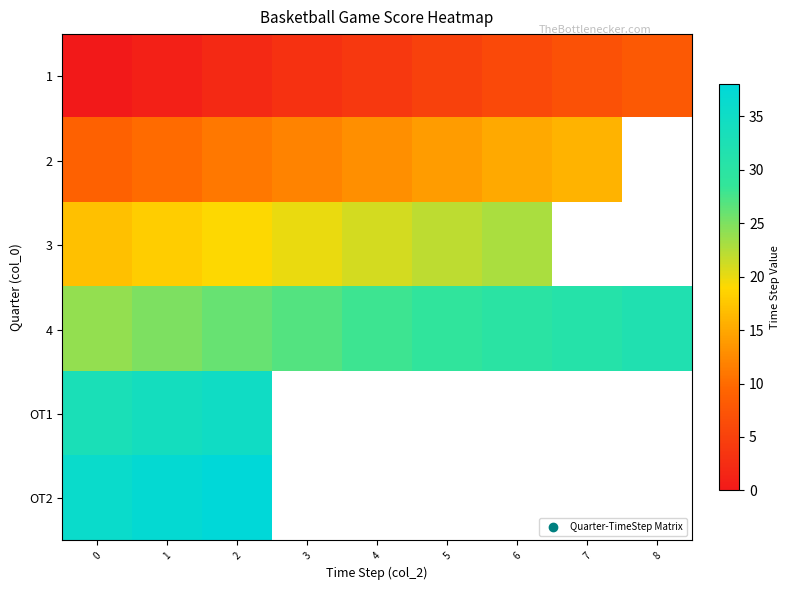

Is the value of 1 at 4 greater than the value of 2 at 5?

No